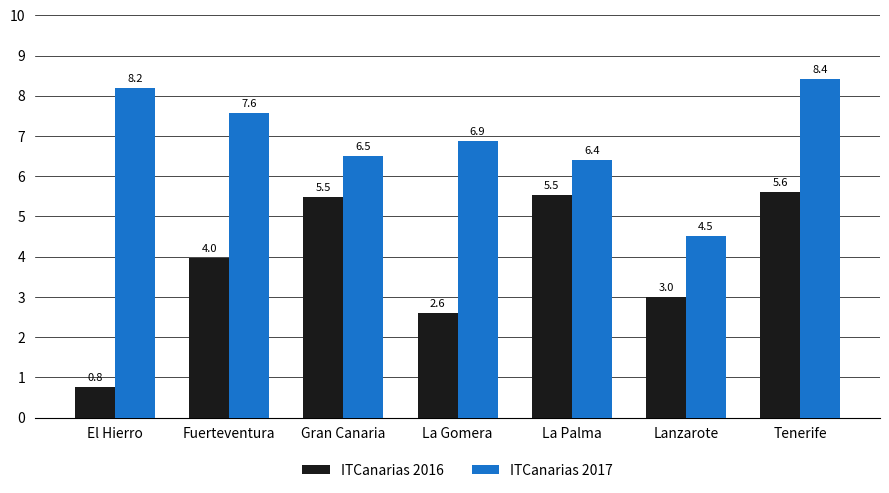

How many series are shown in this chart?

2